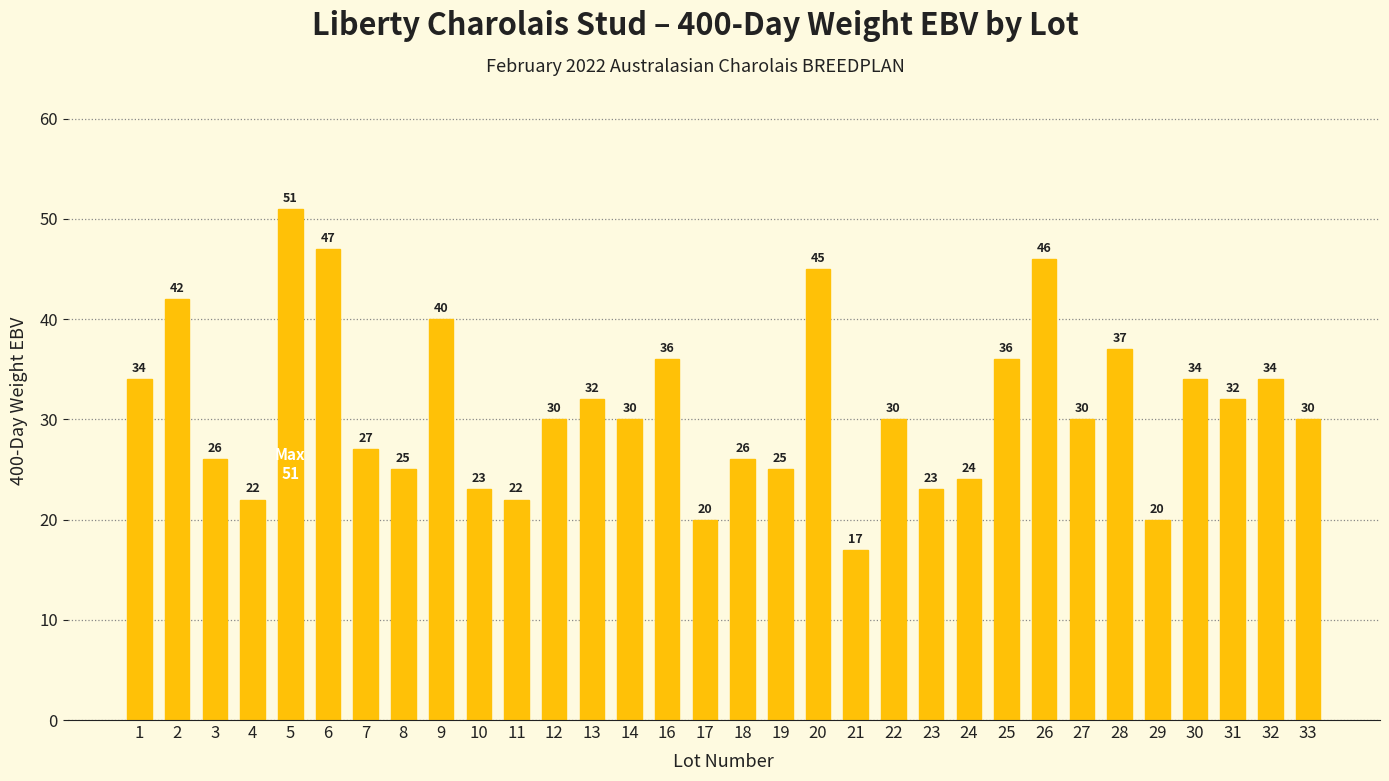

What is the sum of the values at 29 and 28?

57